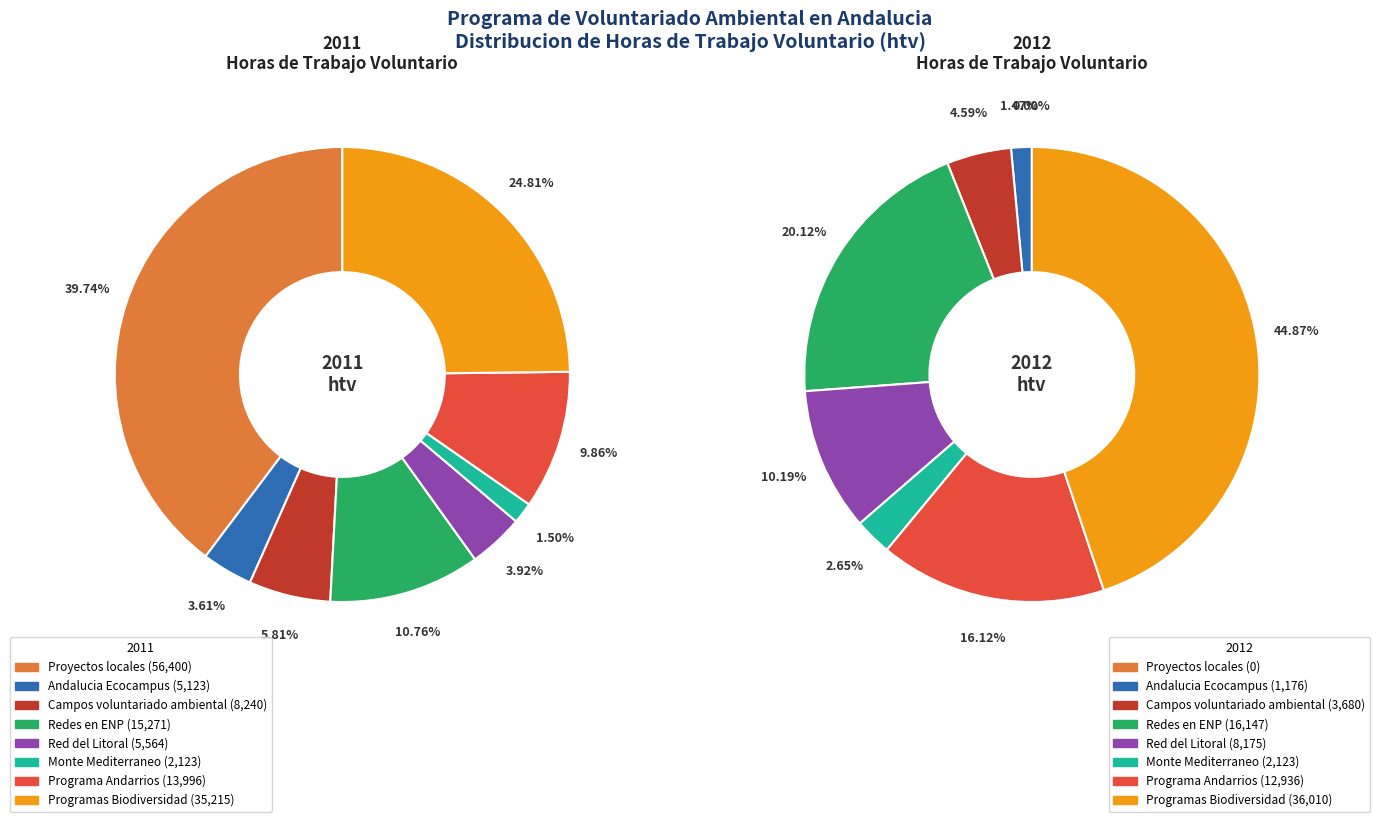

To the nearest percent, what is the difference between the 4 and values_2011 slice percentages?

10%